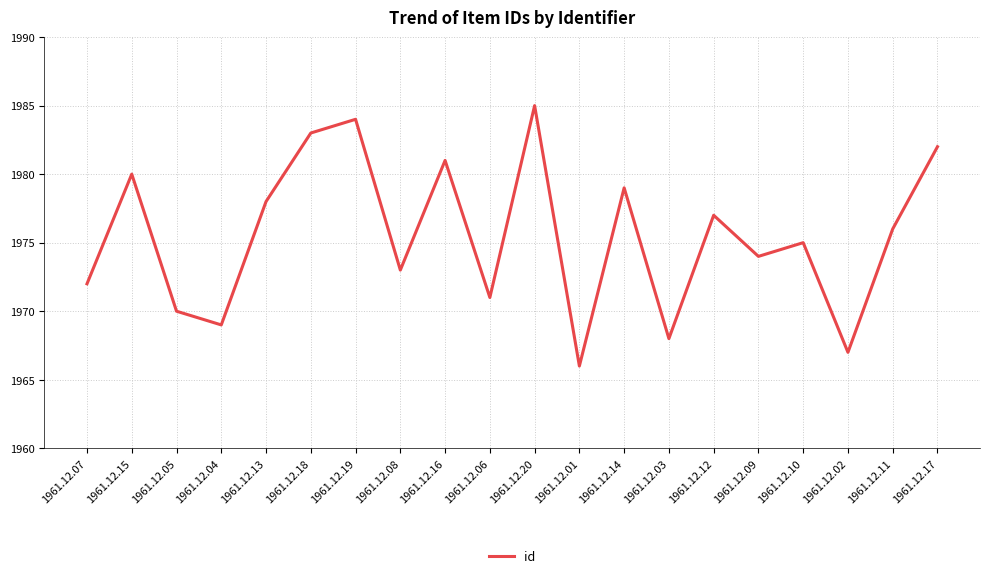

Which category has the lowest value across all series?

1961.12.01